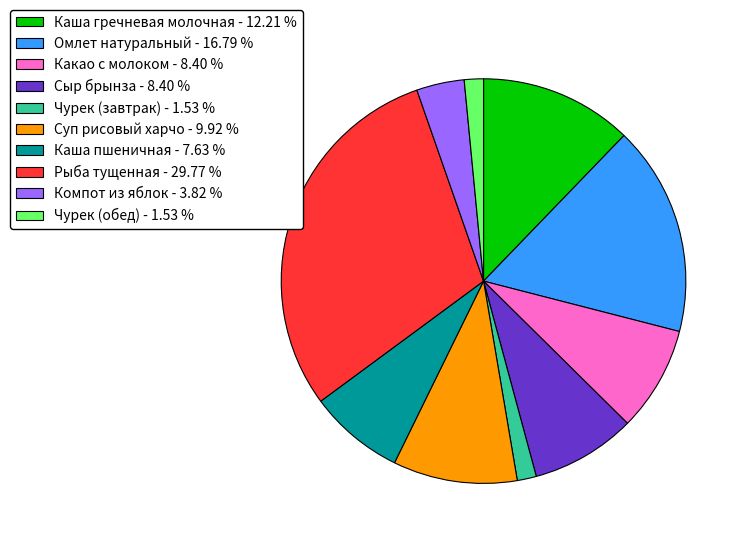

The Сыр брынза slice represents 8% of the pie. True or false?

True